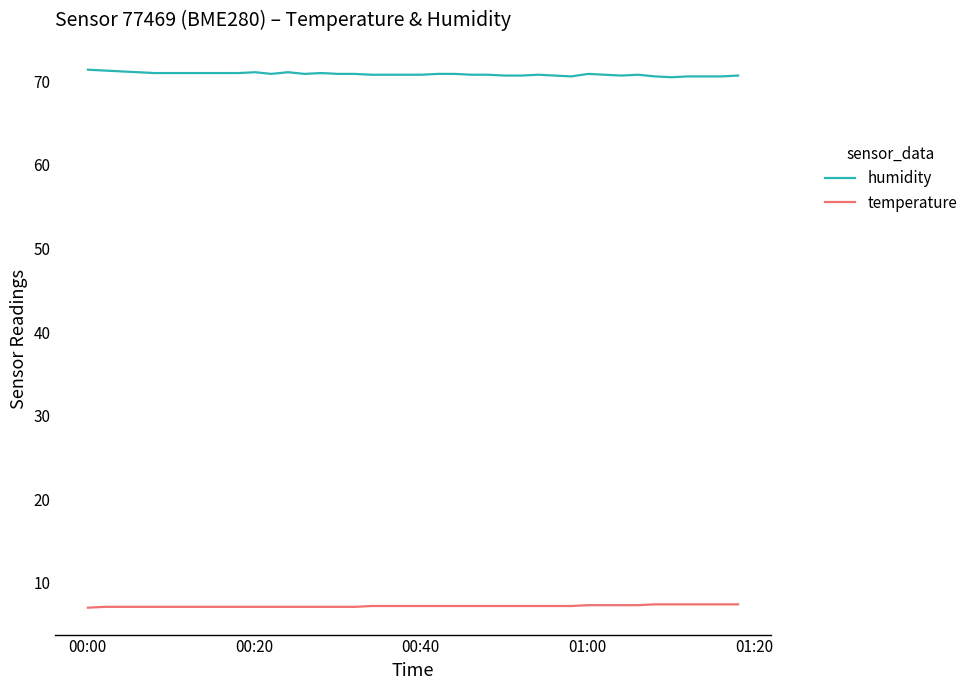

Rank the series by their maximum value, from lowest to highest.

temperature, humidity